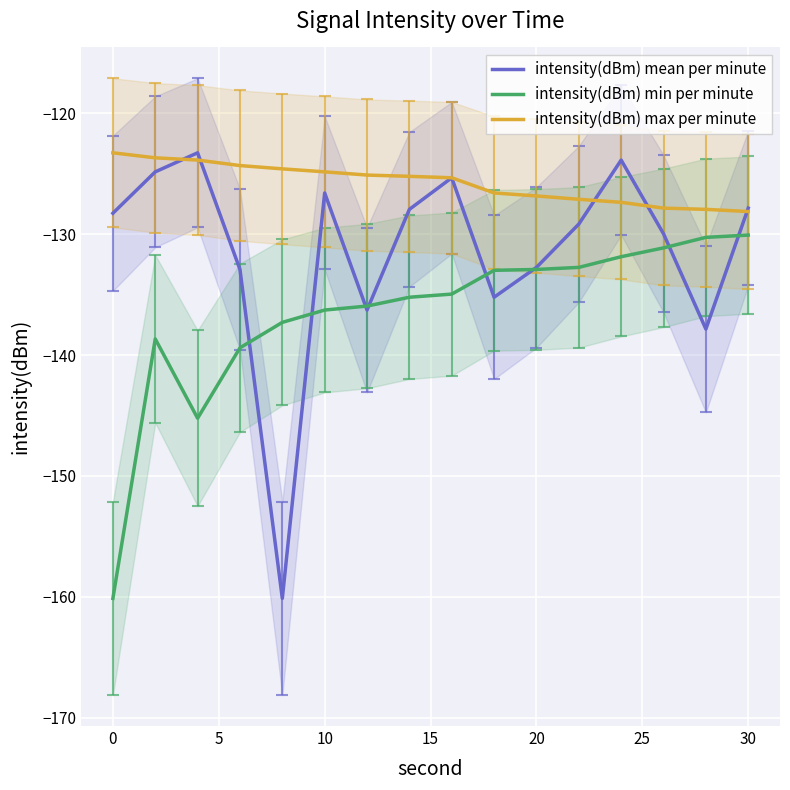

List the series in order of their peak value, lowest first.

intensity(dBm) min per minute, intensity(dBm) mean per minute, intensity(dBm) max per minute